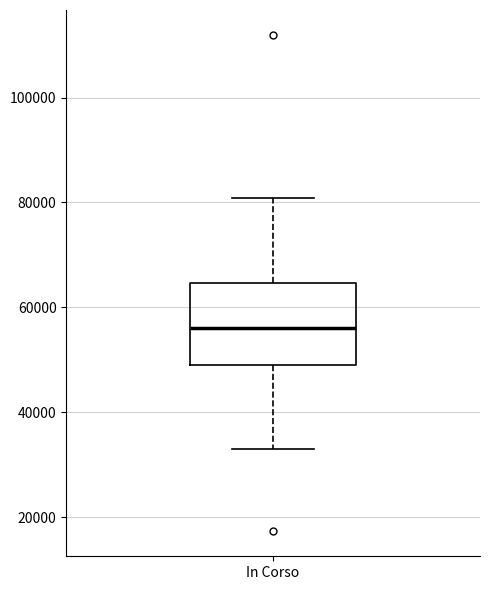

Read this box plot against the y-axis: the position of the median line, the range covered by the box, and the ends of both whiskers. The values are not printed on the chart, so give them approximately, as read against the axis.

median 56000, box 50000 to 64000, whiskers 32000 to 80000